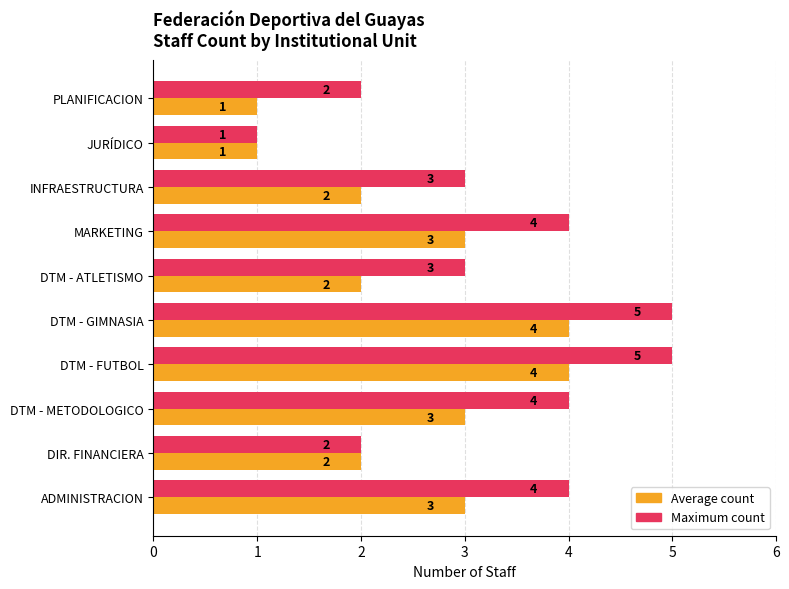

List the series in order of their overall mean, lowest first.

Average count, Maximum count